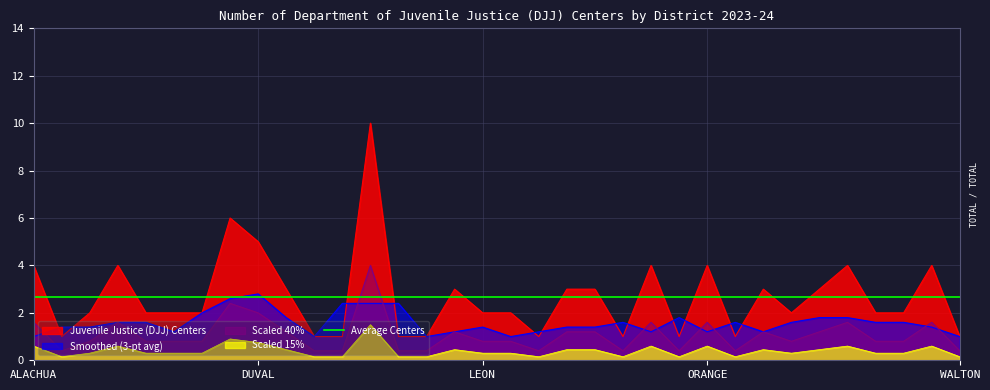

What is the sum of all values?

91